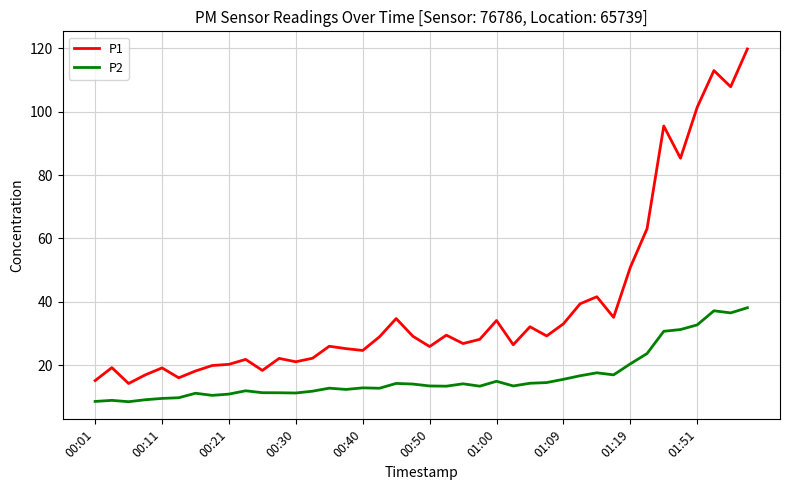

Which series has the largest total across all categories?

P1